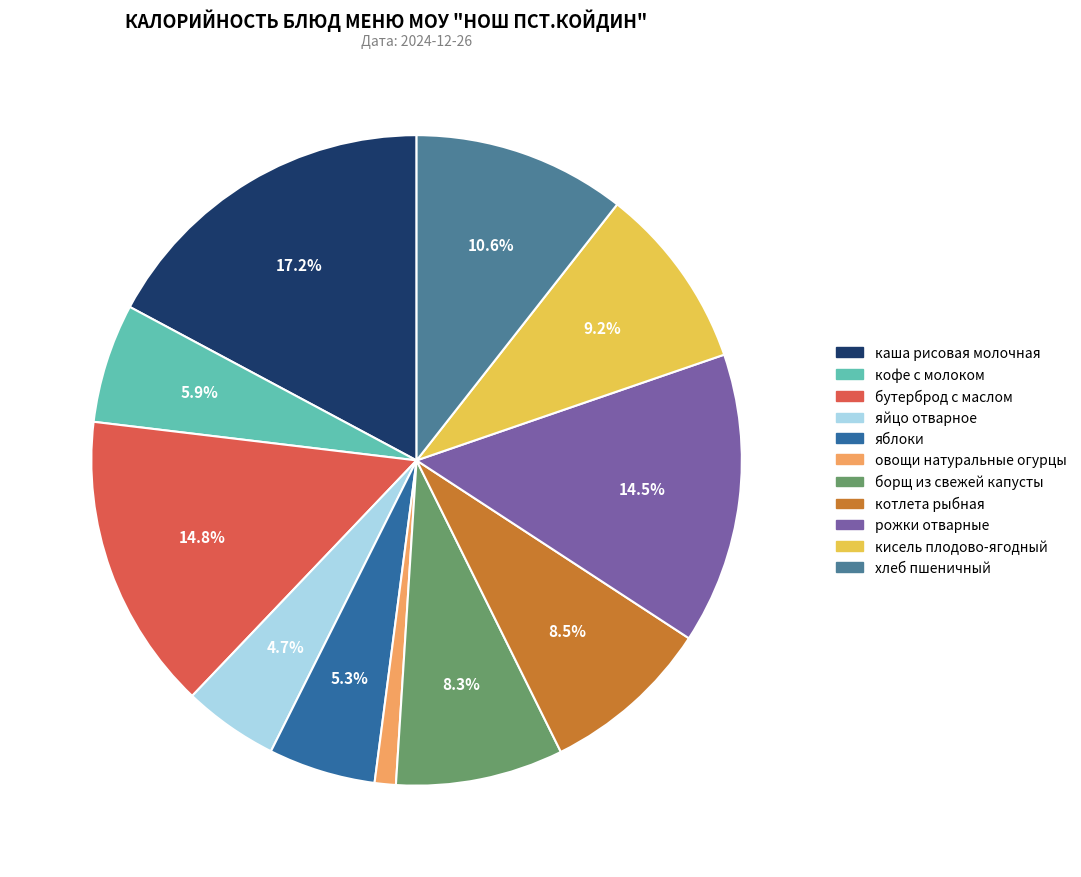

How much of the chart is everything except овощи натуральные огурцы?

98.9%